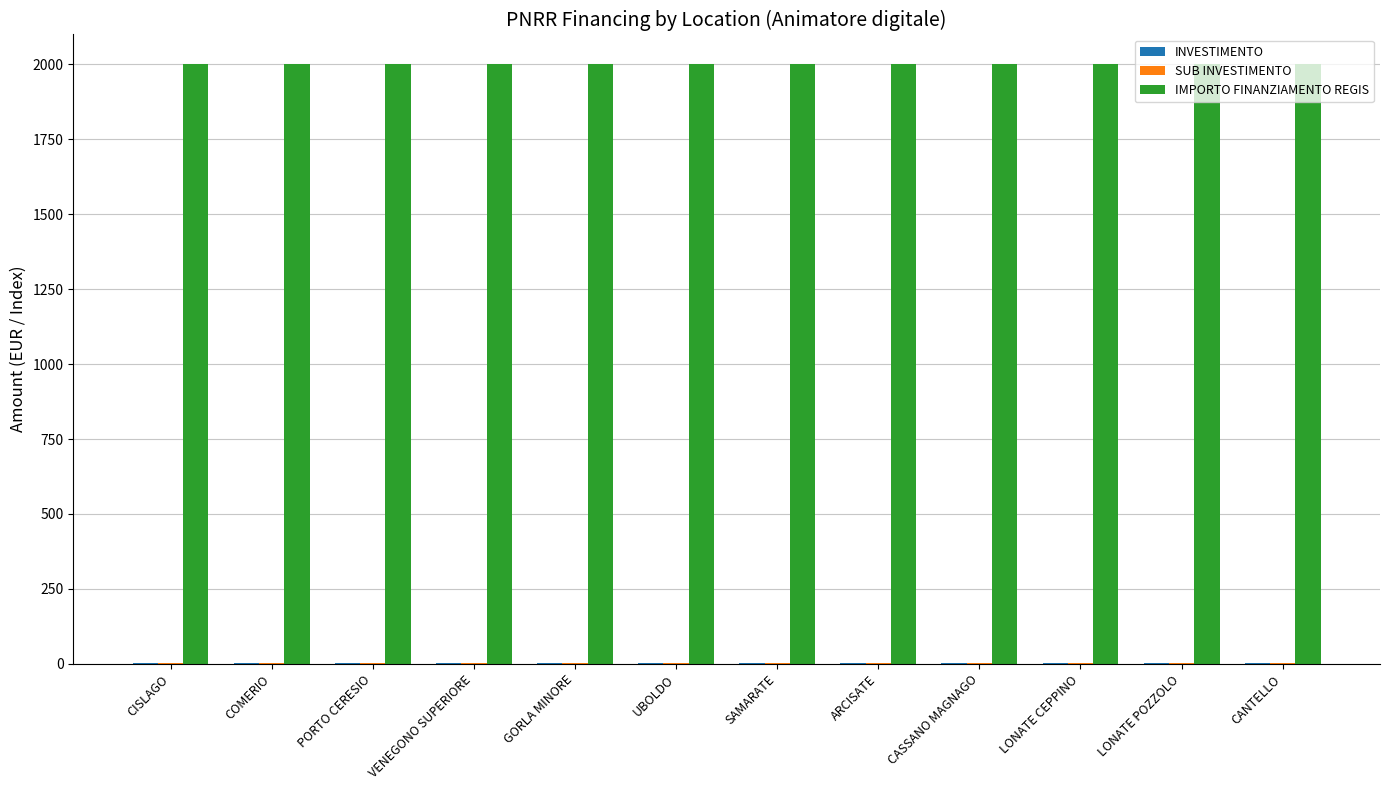

The value of IMPORTO FINANZIAMENTO REGIS at CASSANO MAGNAGO is 2000.0. True or false?

True